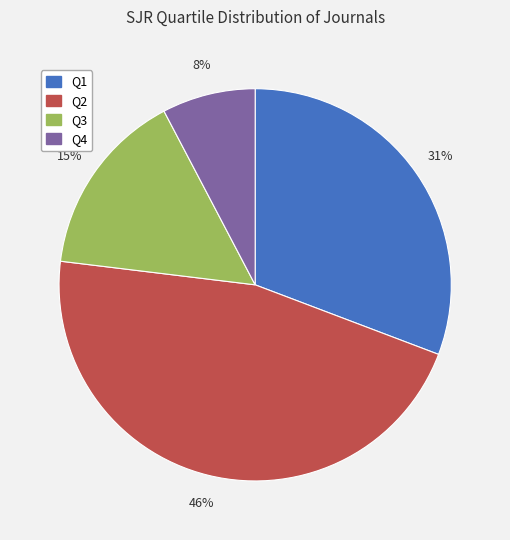

How many slices are in this pie chart?

4